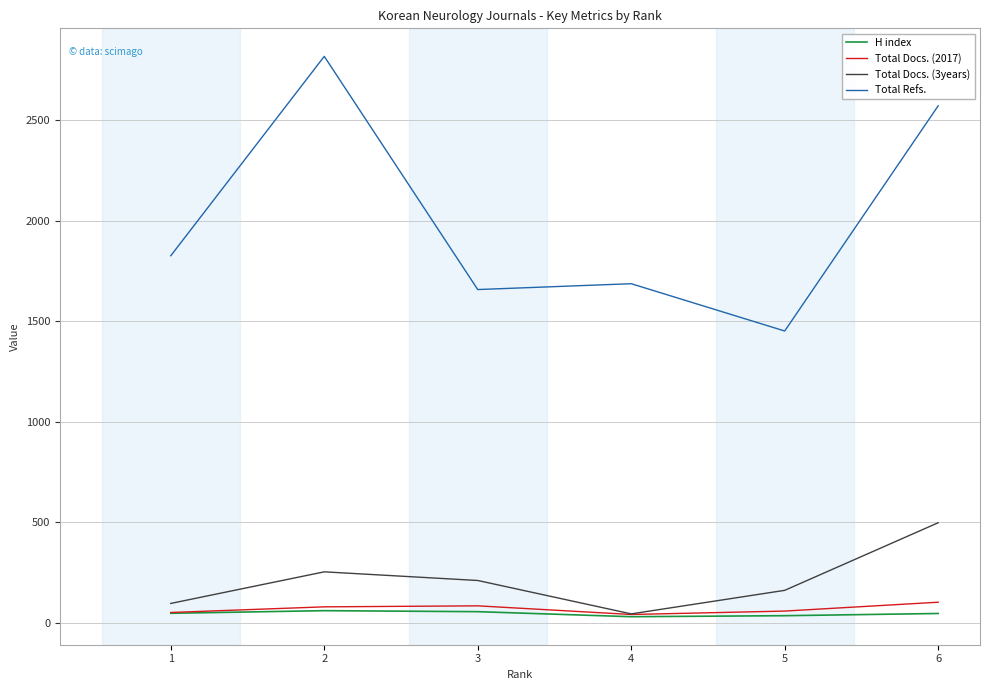

True or false: Total Refs. has a value of 1686 at 4.

True